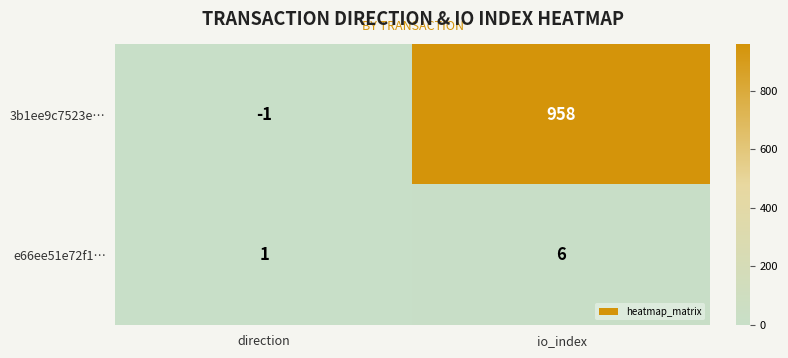

Reading left to right, transcribe all the data shown in this chart.

3b1ee9c7523e…: -1	958
e66ee51e72f1…: 1	6